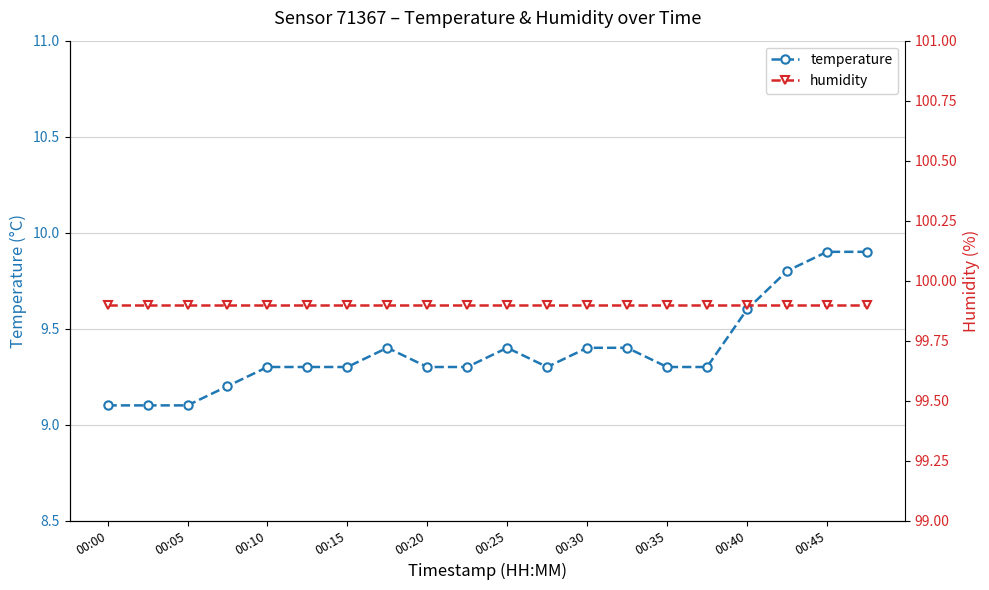

True or false: temperature has more than 0 points higher than both neighbors.

True